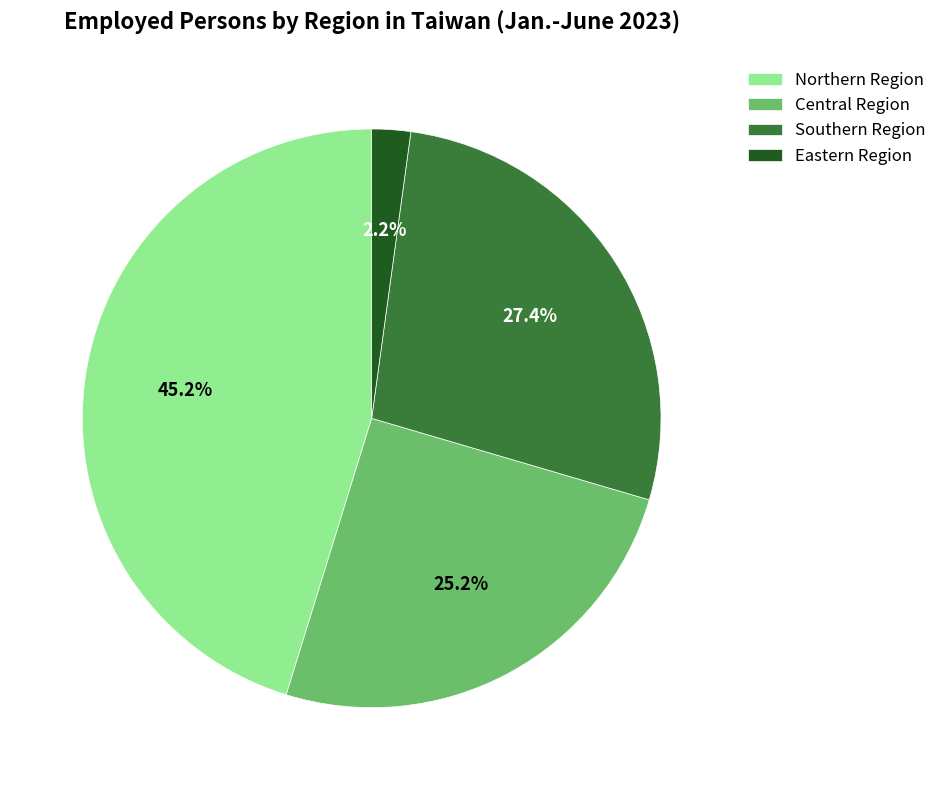

What percentage is the Eastern Region slice, to the nearest percent?

2%